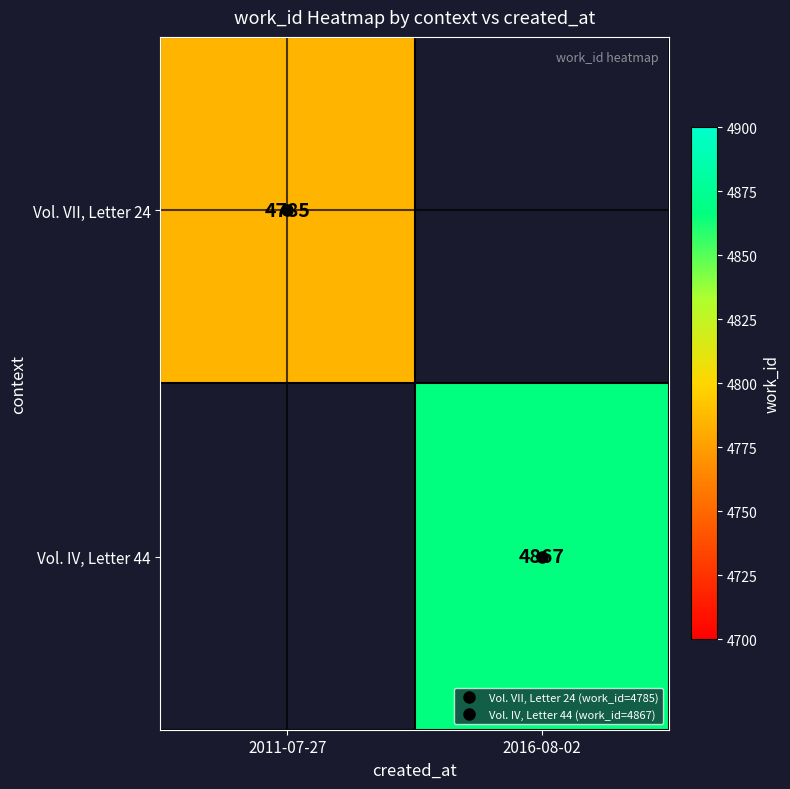

Count the number of categories in the chart.

2